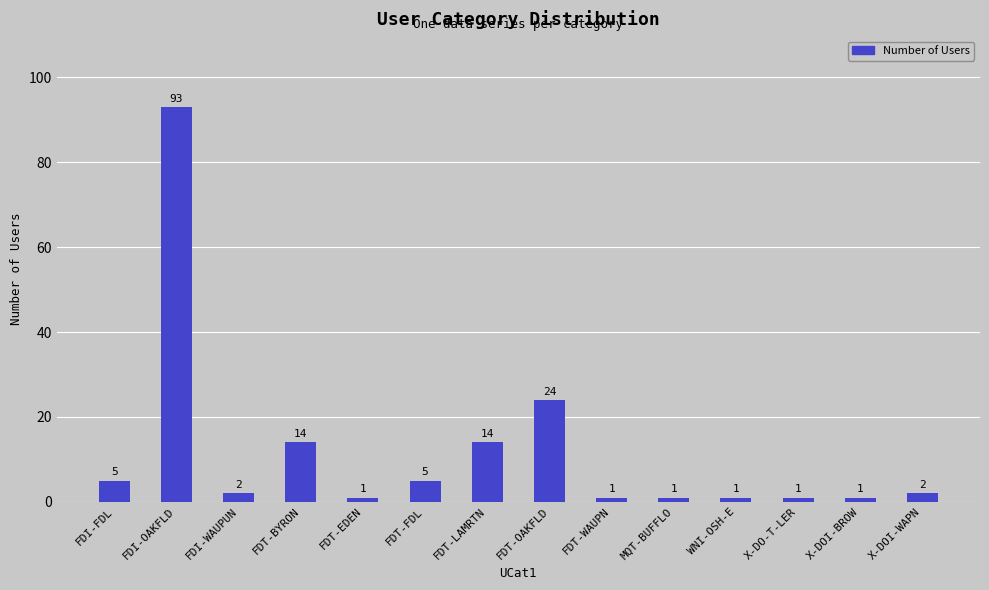

What is the difference between the maximum and minimum values?

92